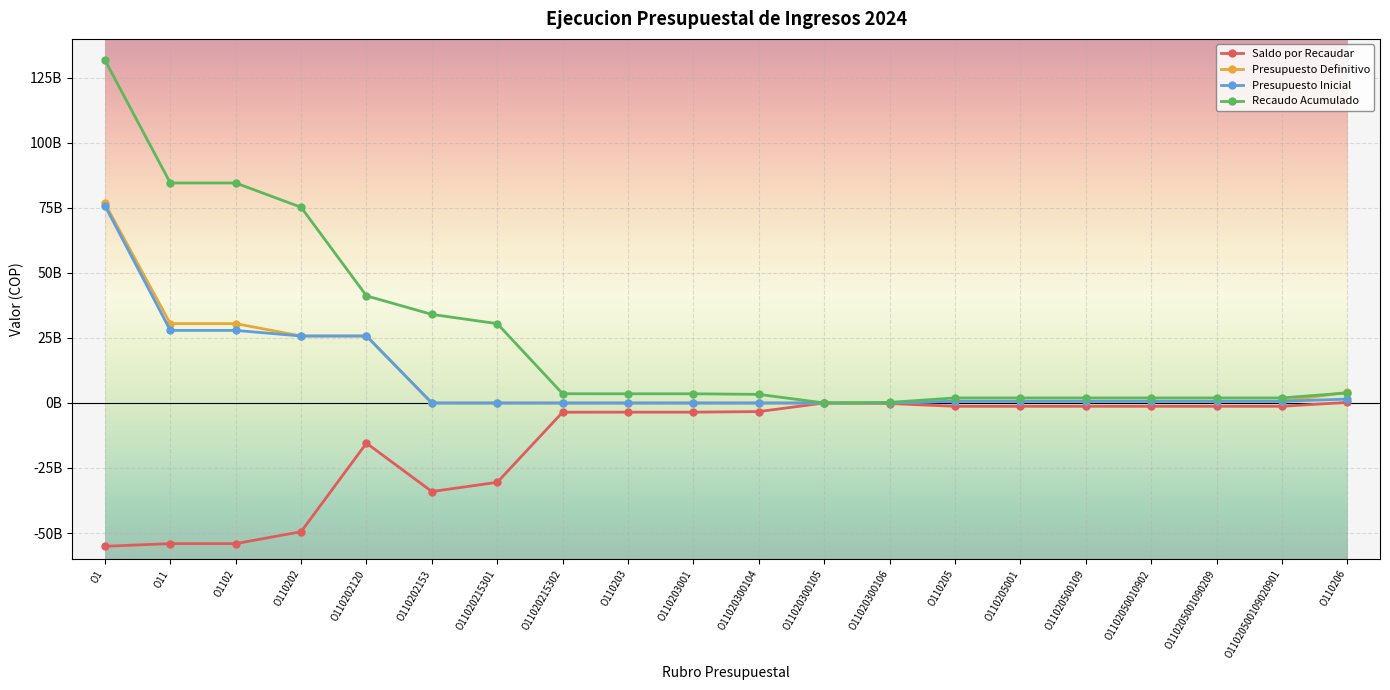

What is the spread (max minus min) of values at O11020300106?

444002260